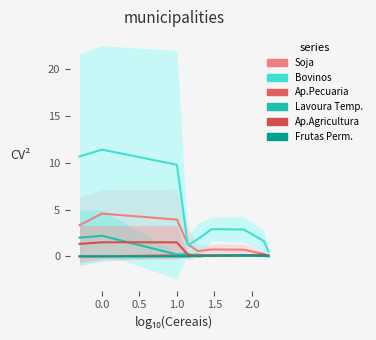

True or false: Cultivo de Soja and Atividades de Apoio a Pecuaria intersect in this chart.

False